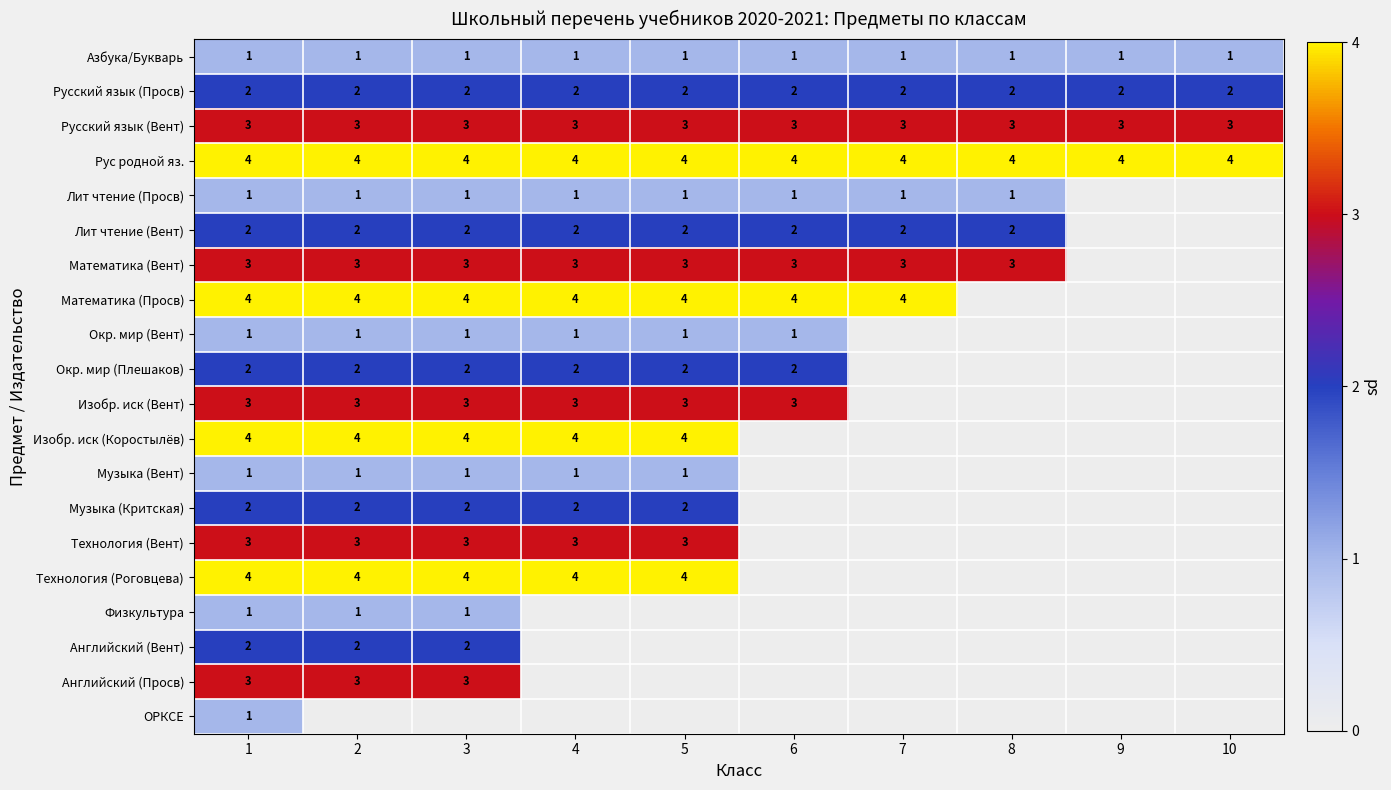

True or false: Музыка (Вент) has a value of 1 at 5.

True